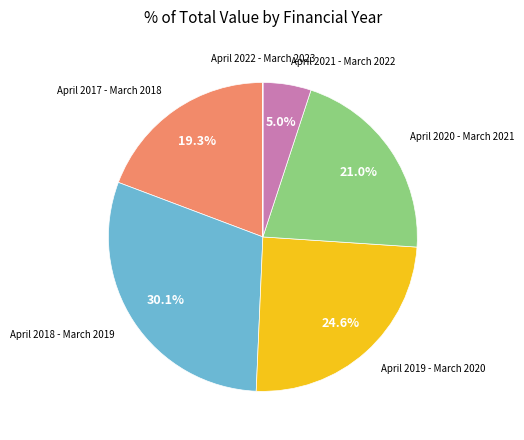

Do April 2017 - March 2018 and April 2019 - March 2020 together represent more than half of the pie?

No